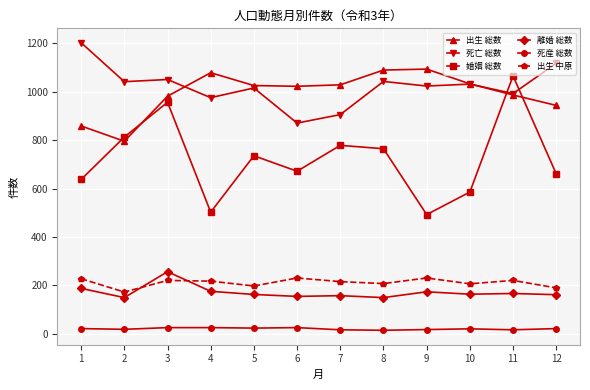

What is the average value of the 離婚 総数 series?

172